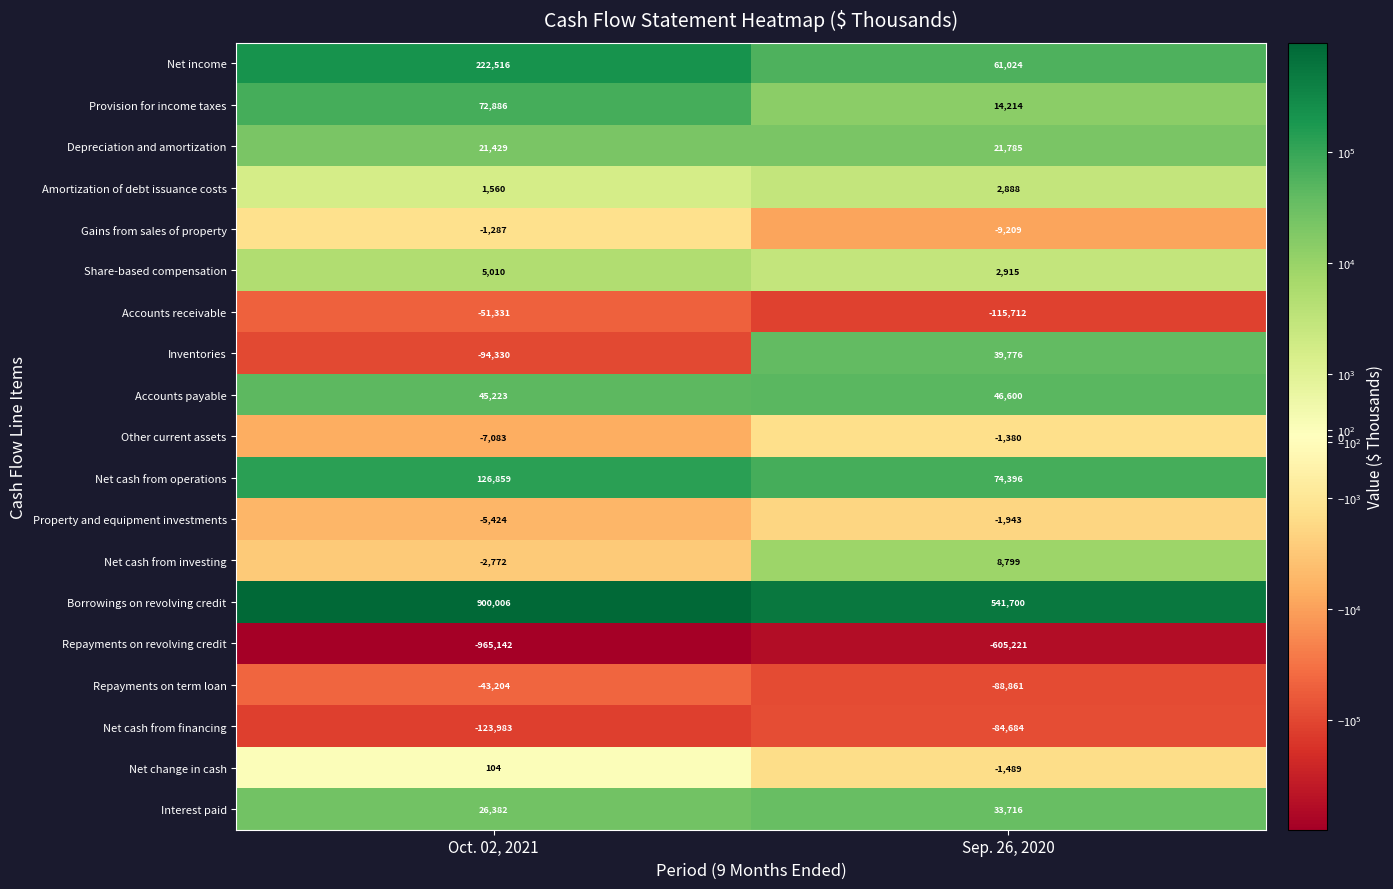

Is it true that Accounts payable equals 67941 at Sep. 26, 2020?

False